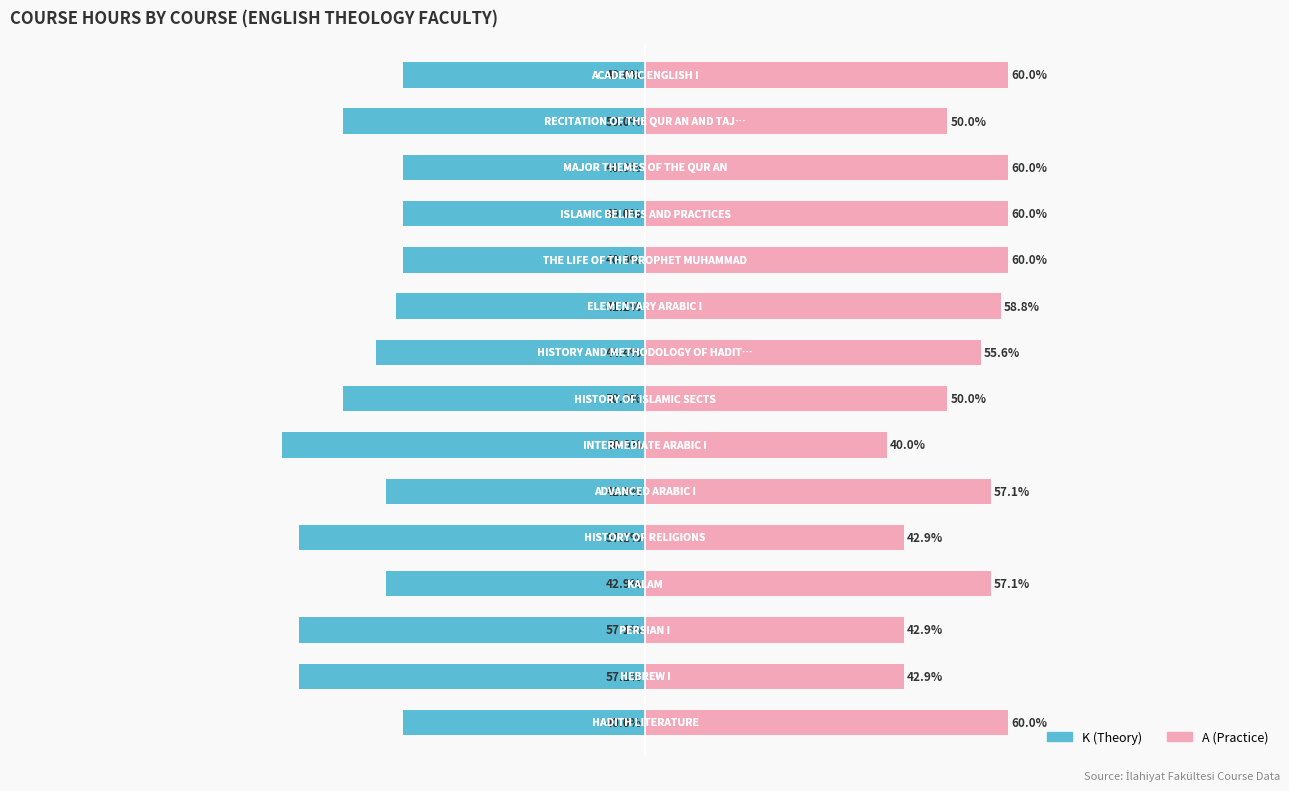

Which has a higher value, 8 or 14?

14